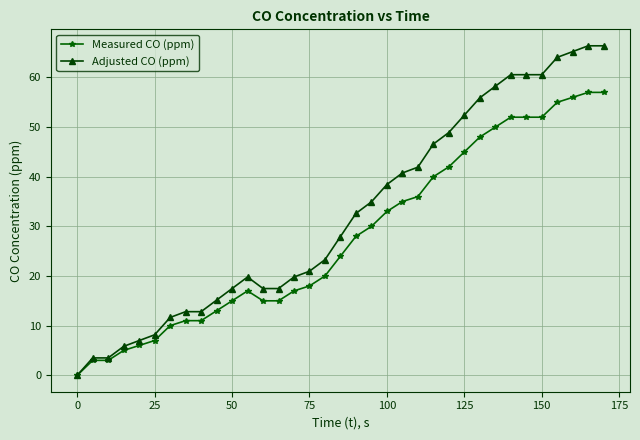

True or false: Measured CO (ppm) has more than 0 interior local peaks.

True